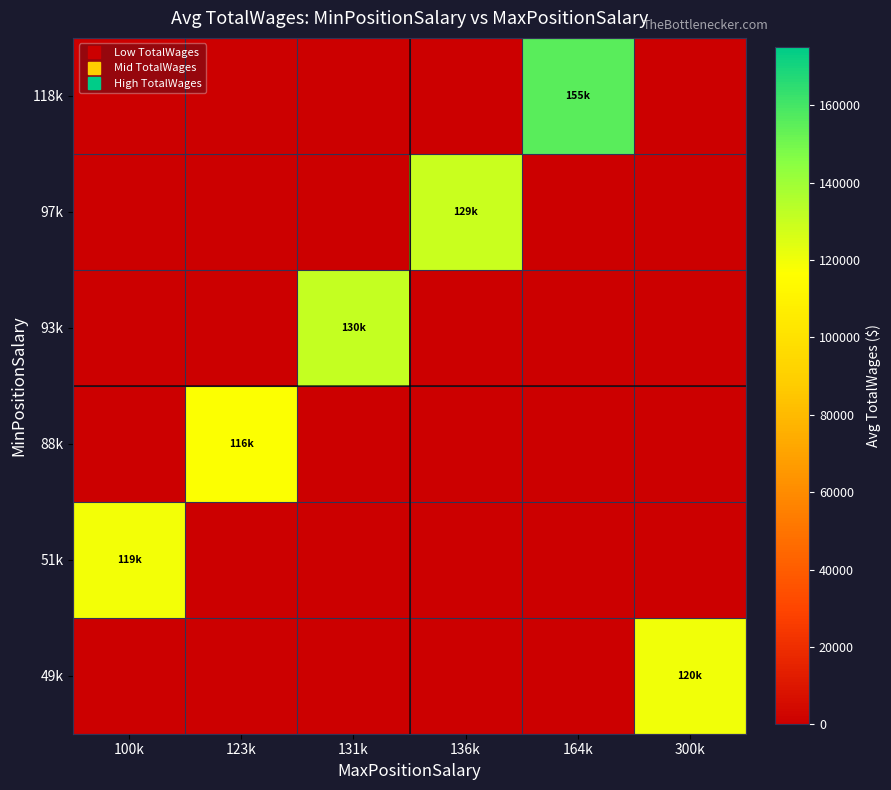

At which category is the sum across all series the highest?

164k